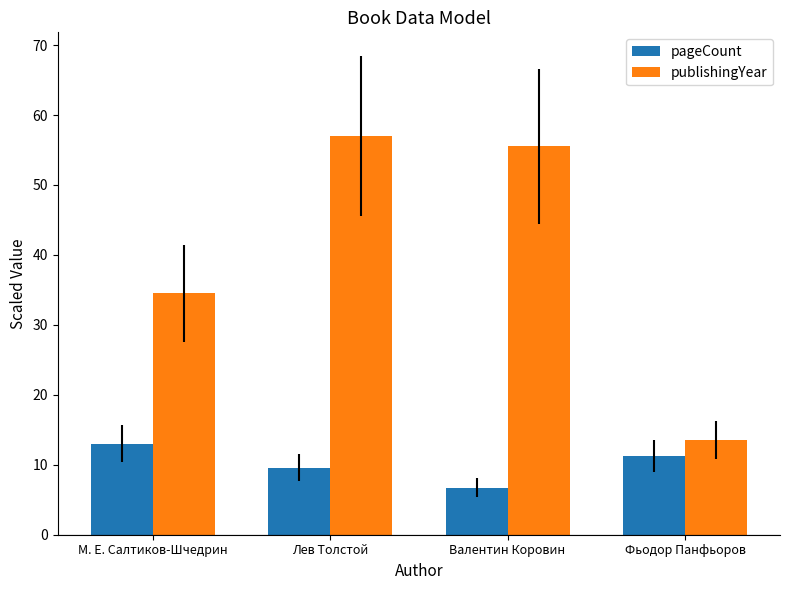

The value of publishingYear at Лев Толстой is 20.9. True or false?

False